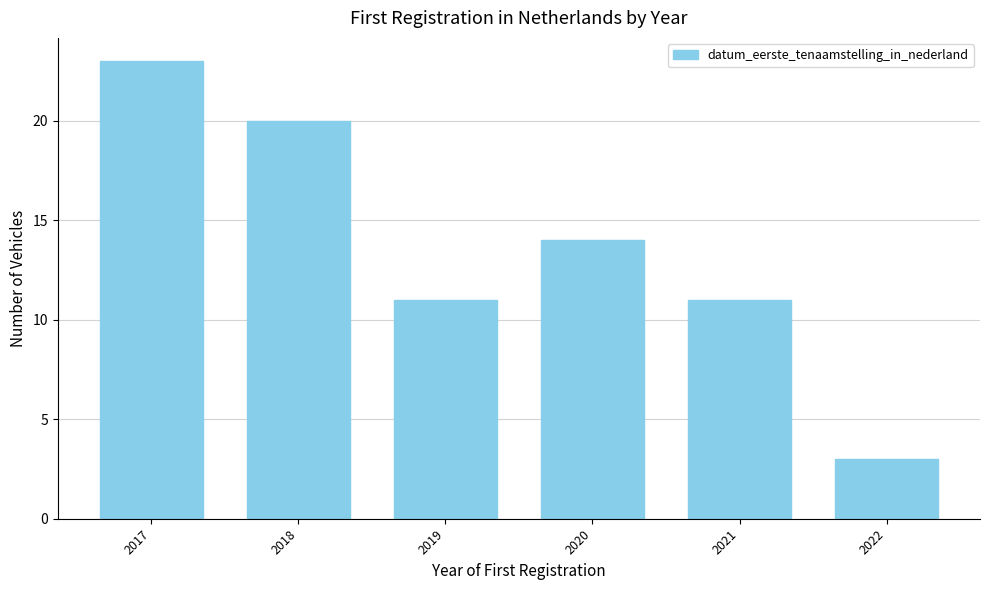

Reading right to left, what are all the values shown in this chart?

2022=3	2021=11	2020=14	2019=11	2018=20	2017=23